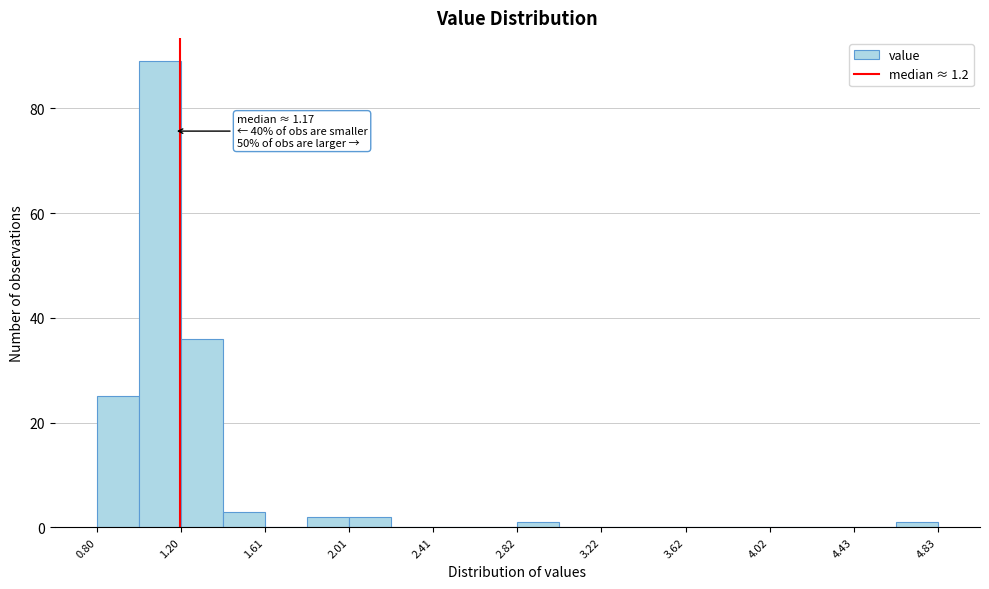

Which range on the x-axis has the tallest bar?

1.00 to 1.20